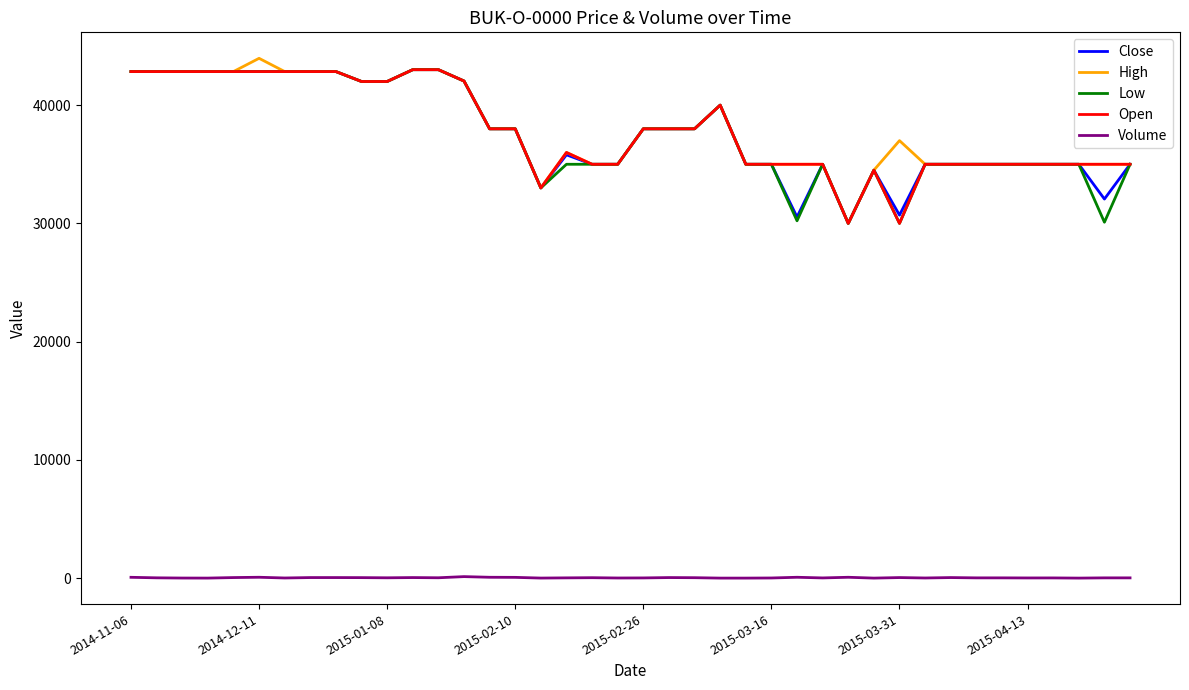

How many categories are shown in the chart?

40